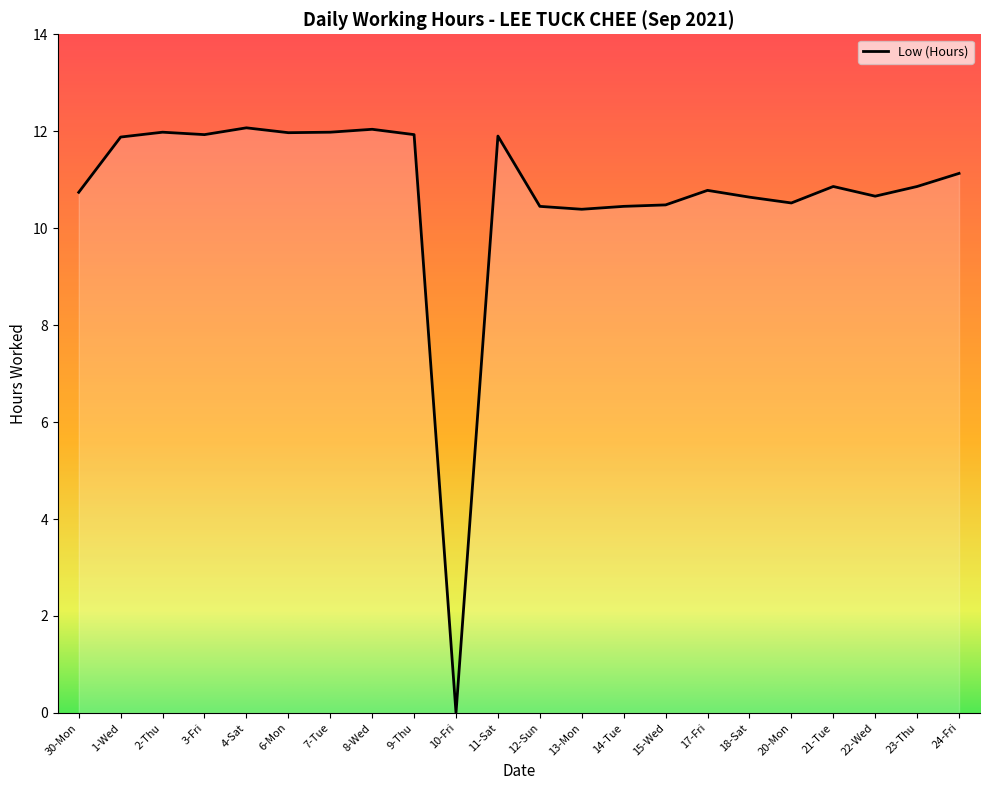

Where does the data first go above 10?

30-Mon